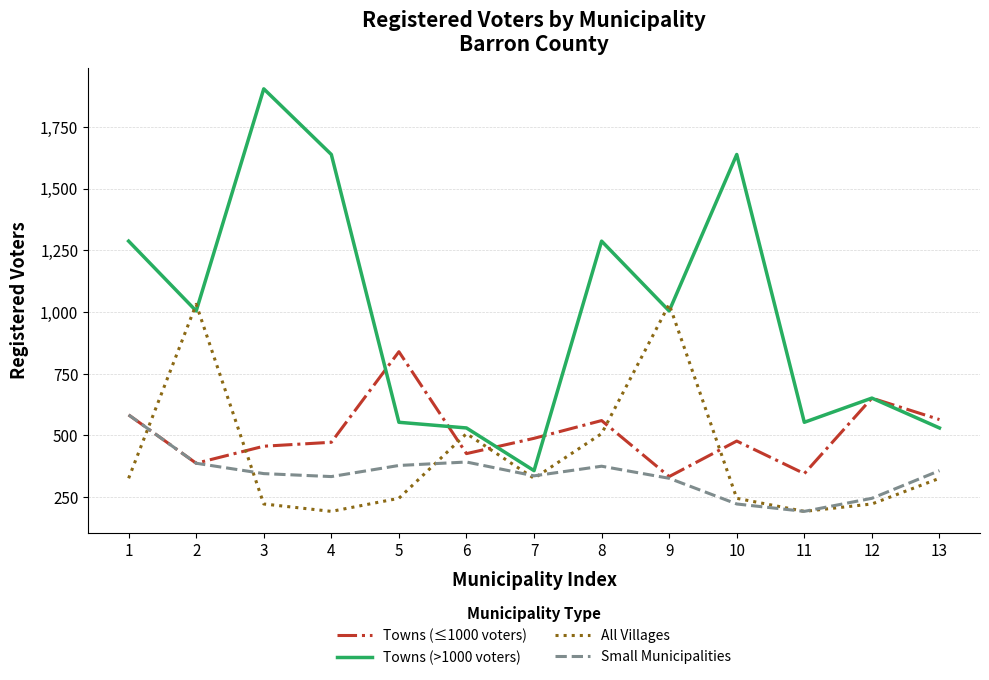

True or false: Small Municipalities has a value of 512 at 8.

False